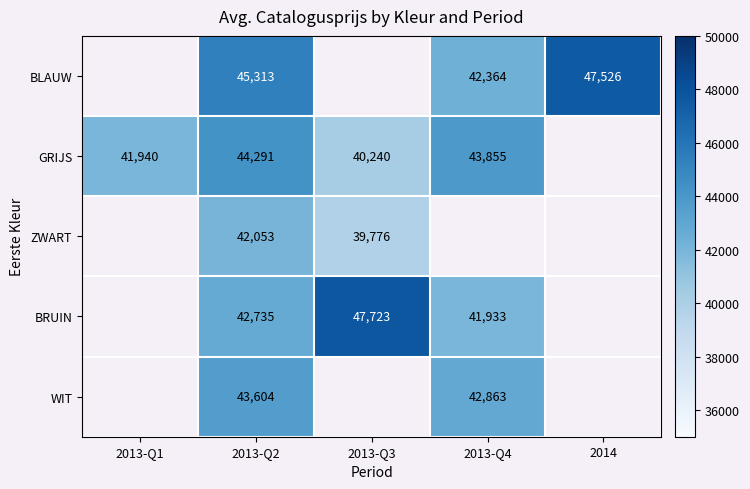

Is the value of ZWART at 2013-Q2 greater than the value of BRUIN at 2013-Q3?

No